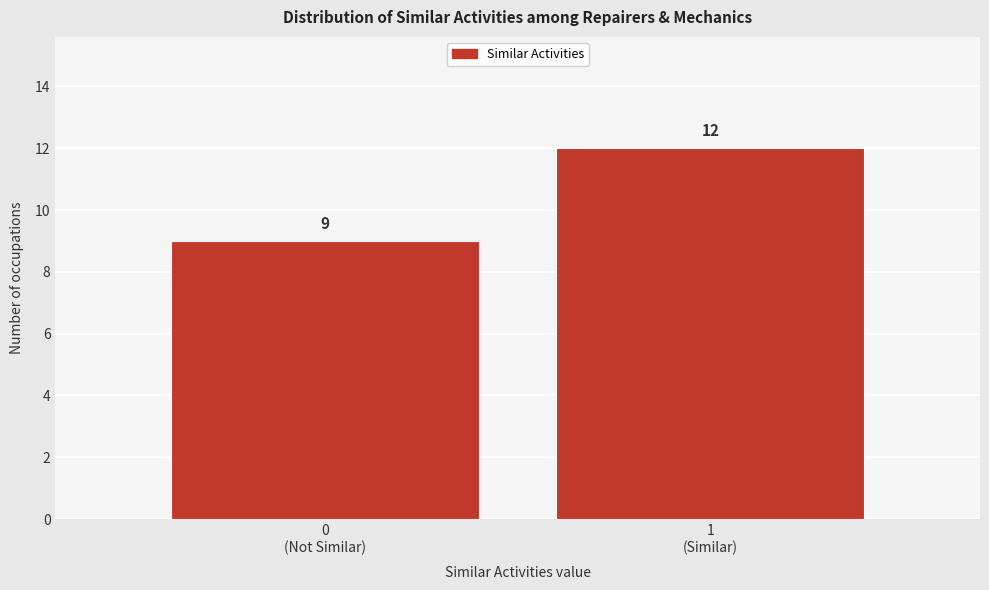

Reading left to right, list all the values displayed in this chart.

9	12